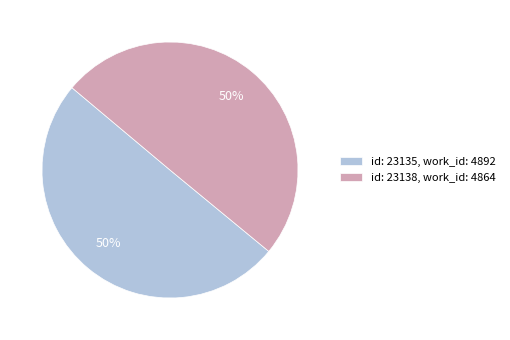

Count the number of slices in the pie.

2